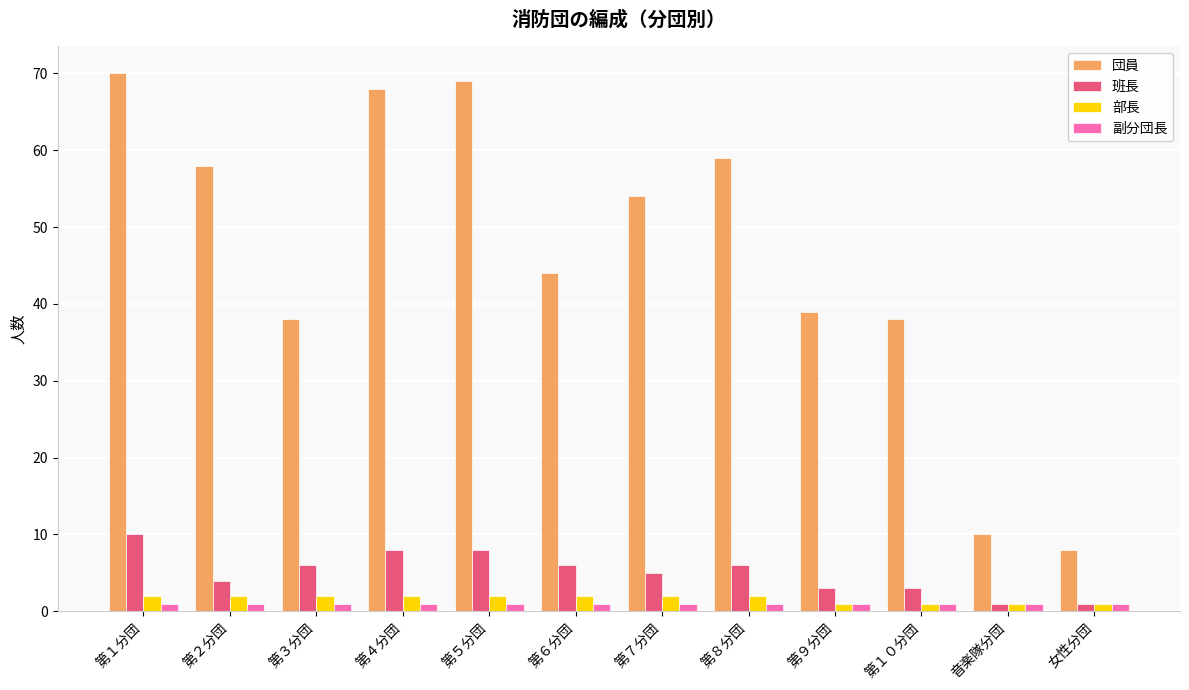

Which series has the largest range (max minus min)?

団員